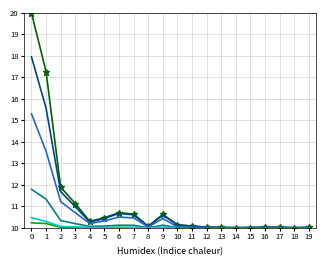

What is the minimum value shown in the chart?

10.0